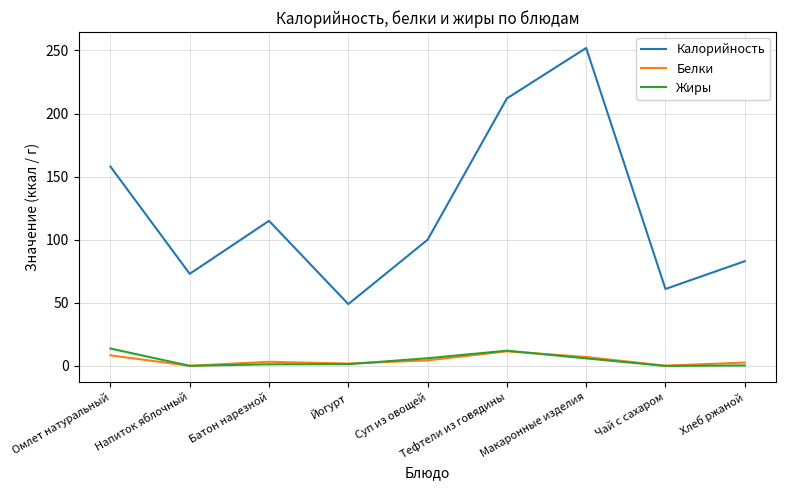

Is the value of Жиры at Йогурт greater than the value of Белки at Суп из овощей?

No